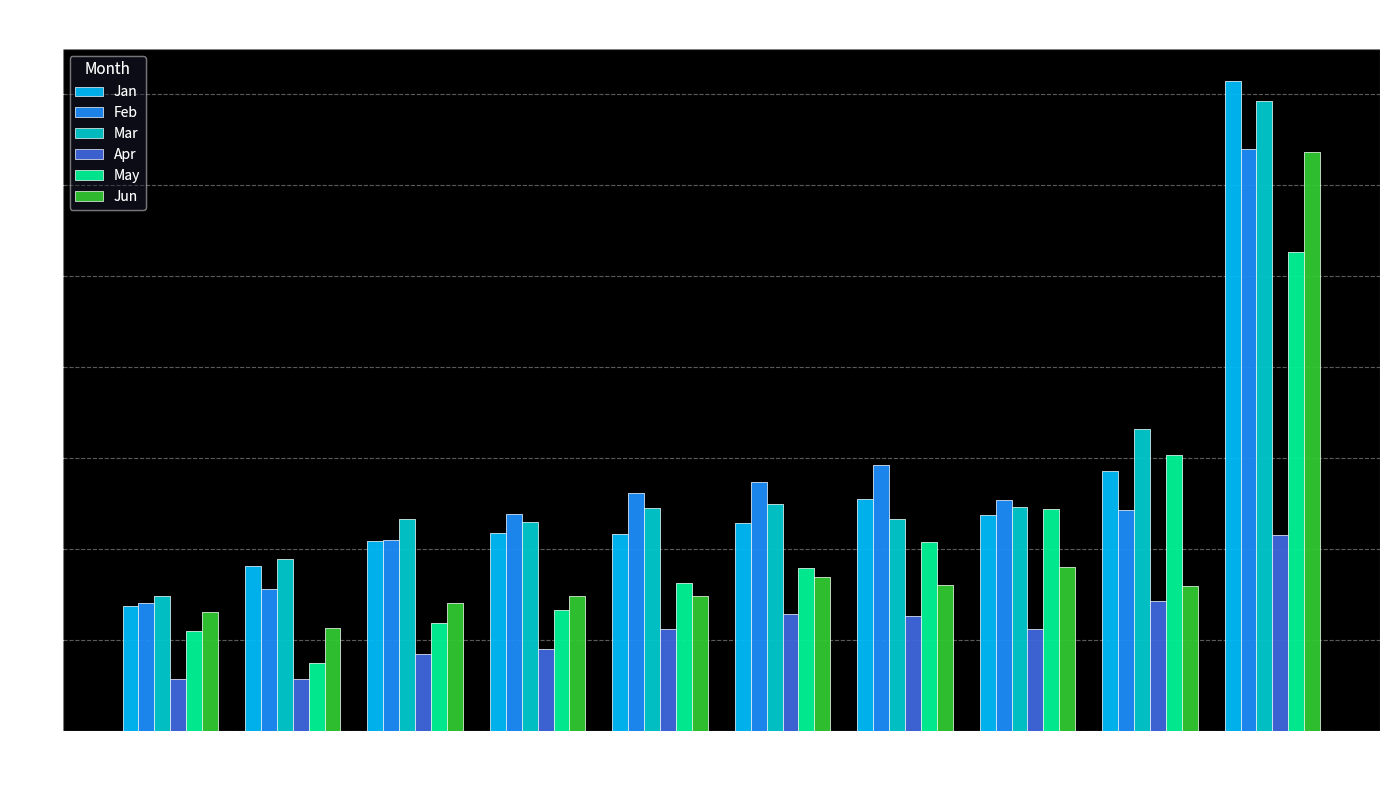

The value of Mar at pct65 is 0.2. True or false?

True